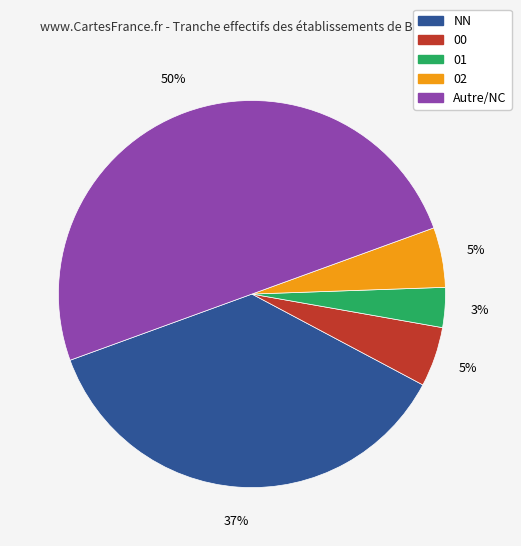

To the nearest percent, what is the average slice percentage?

20%